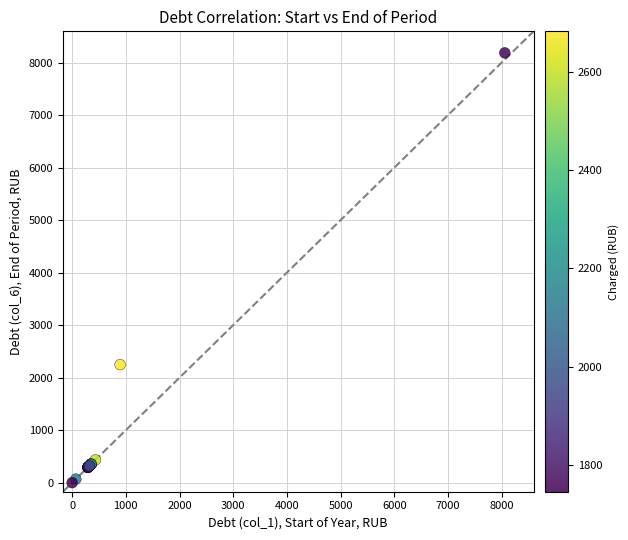

What Y value in the scatter plot is closest to 4092?

2247.5